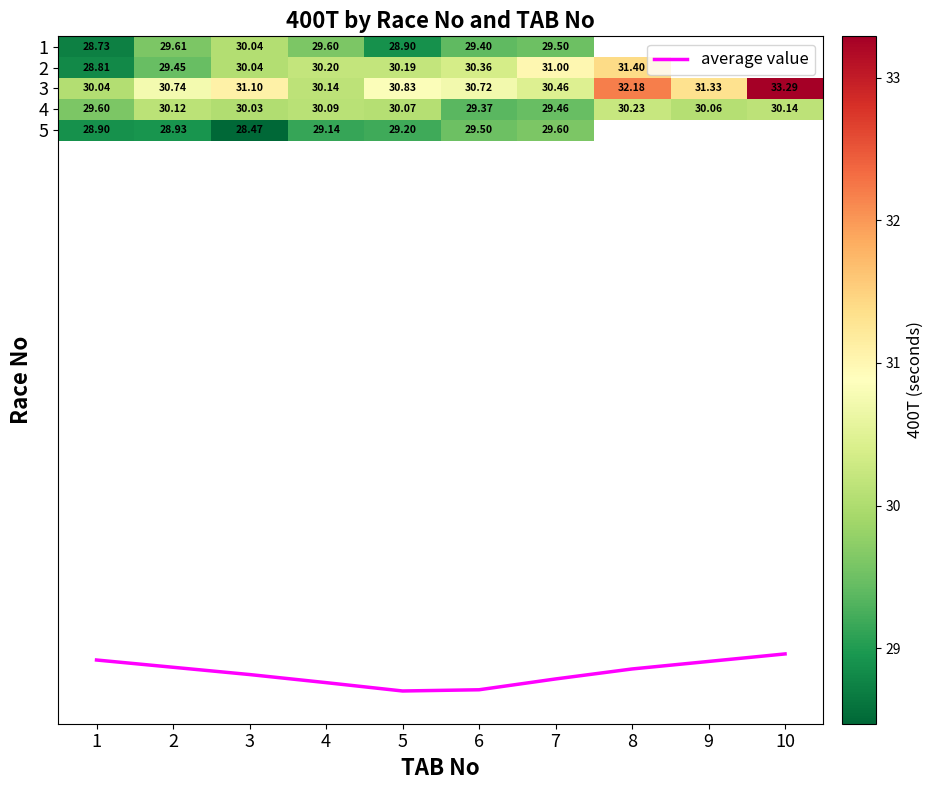

True or false: 5 has a value of 28.5 at 3.

True